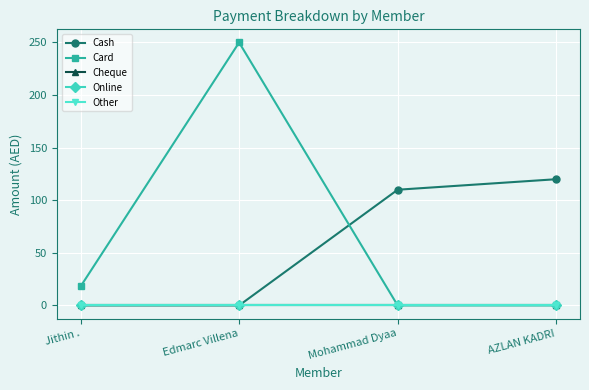

What is the sum of all Card values?

268